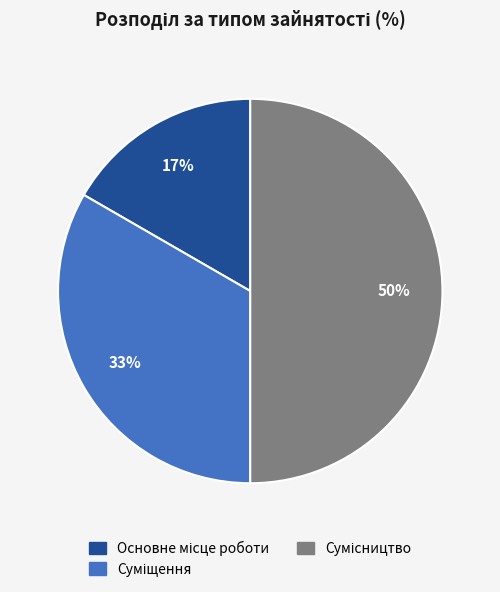

To the nearest percent, what is the average slice percentage?

33%